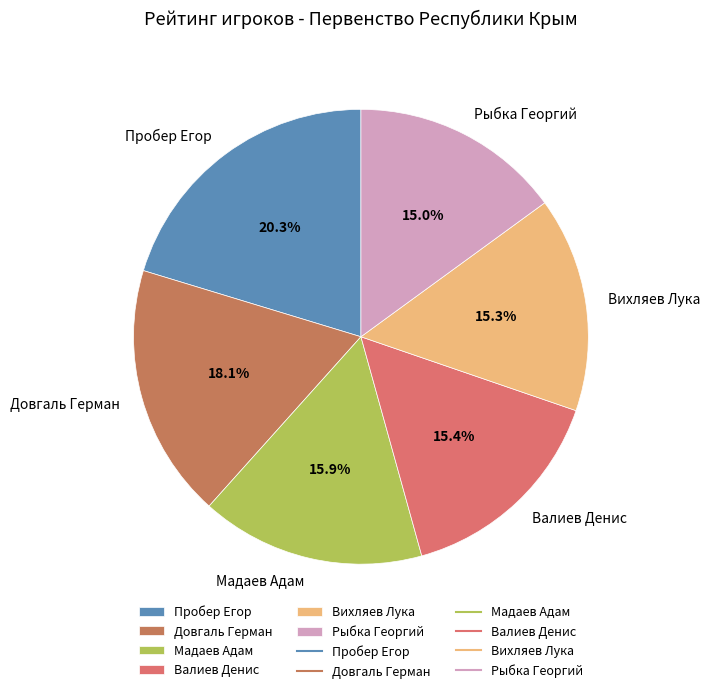

Which slice is the largest?

Пробер Егор